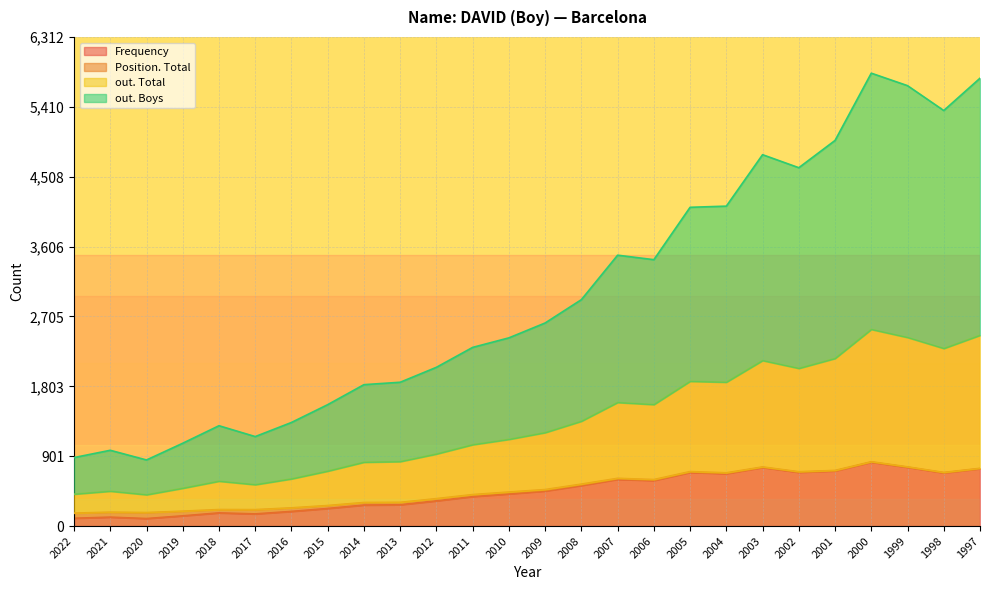

What is the maximum value for Frequency?

825